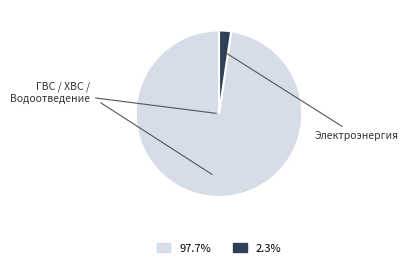

Is there any slice that represents more than half of the pie?

Yes